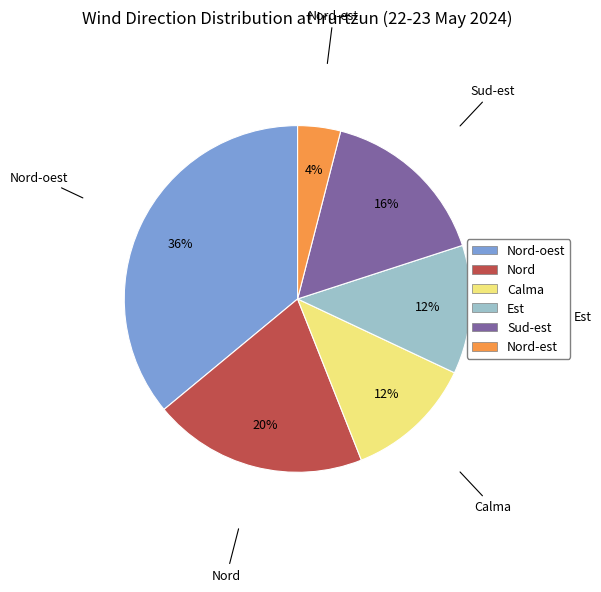

To the nearest percent, what is the average slice percentage?

17%